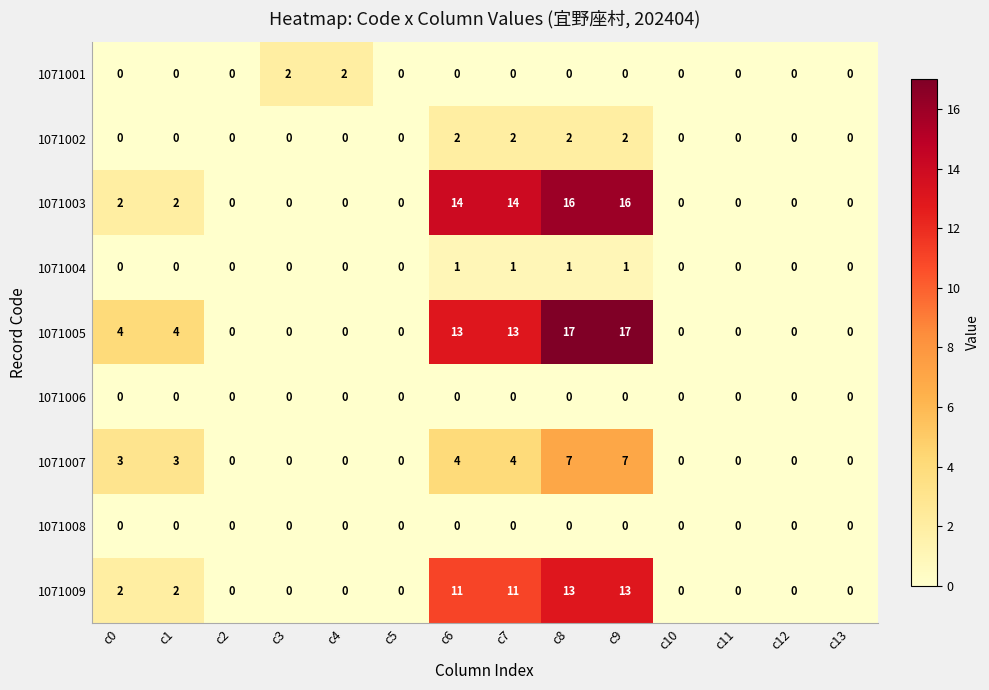

True or false: 1071004 has a value of 0 at c1.

True